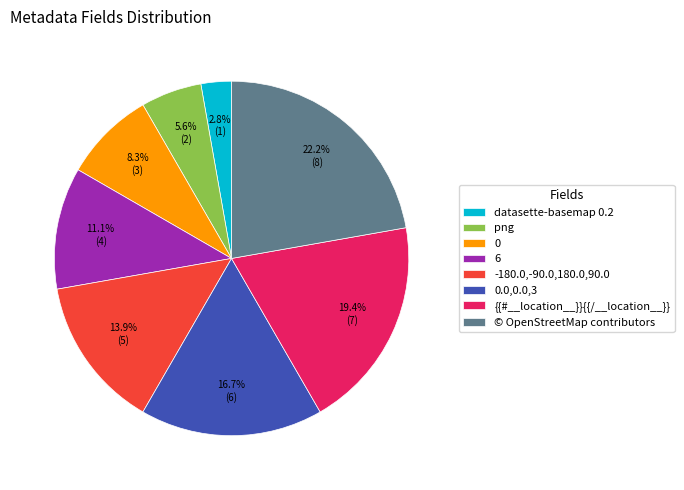

Does any single category account for the majority?

No